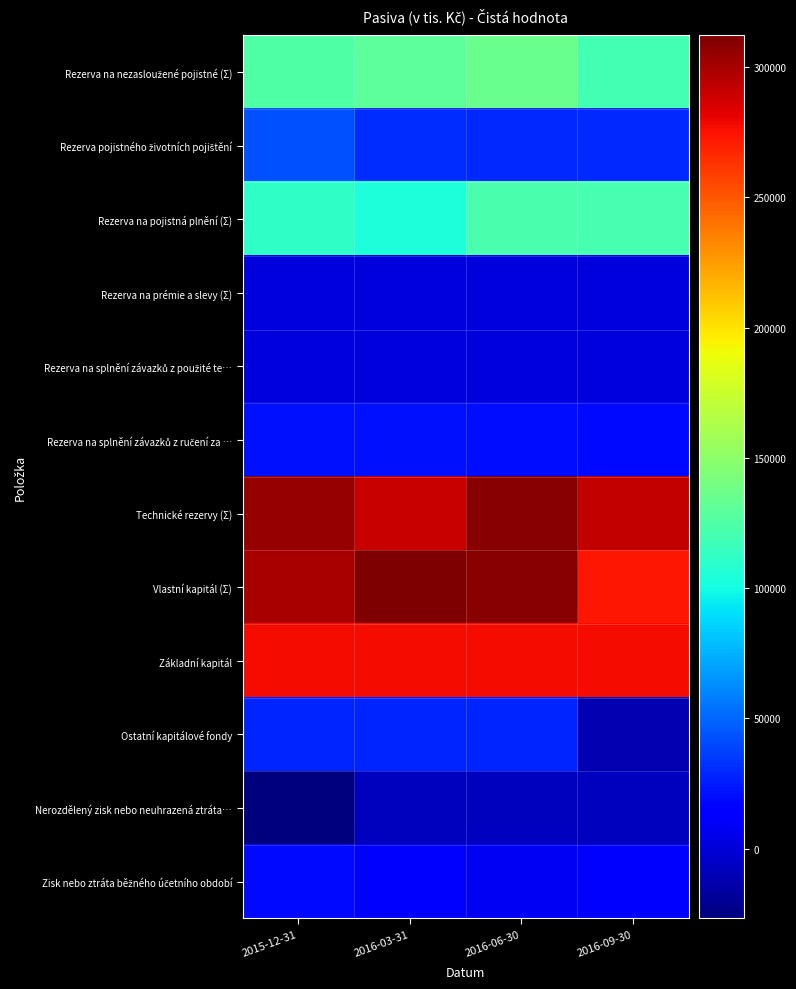

At 2016-09-30, list the series in order from largest to smallest.

Technické rezervy (Σ), Základní kapitál, Vlastní kapitál (Σ), Rezerva na pojistná plnění (Σ), Rezerva na nezasloužené pojistné (Σ), Rezerva pojistného životních pojištění, Rezerva na splnění závazků z ručení za …, Zisk nebo ztráta běžného účetního období, Rezerva na splnění závazků z použité te…, Rezerva na prémie a slevy (Σ), Nerozdělený zisk nebo neuhrazená ztráta…, Ostatní kapitálové fondy